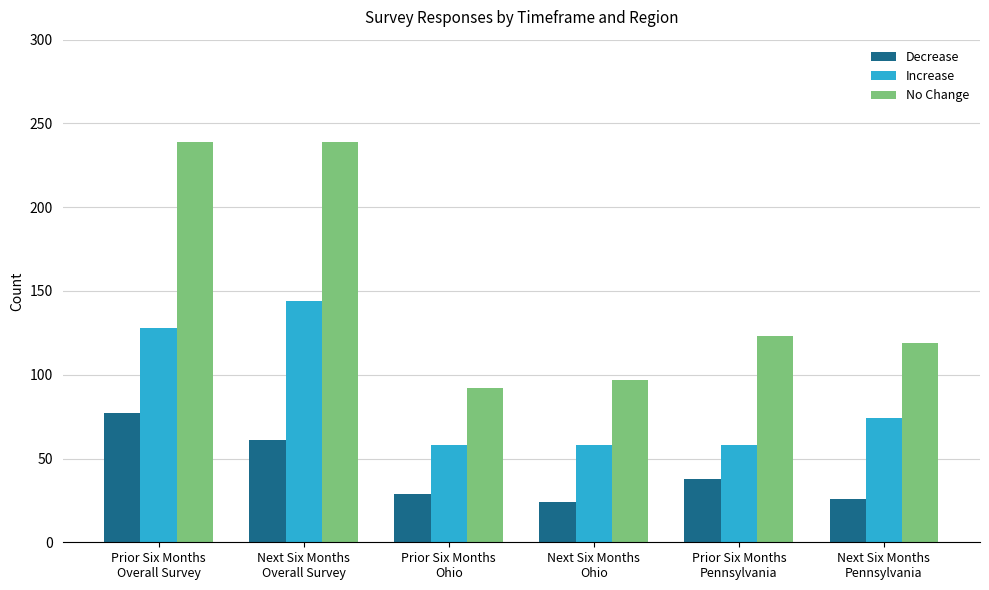

Which series changed the most between Next Six Months
Overall Survey and Prior Six Months
Pennsylvania?

No Change